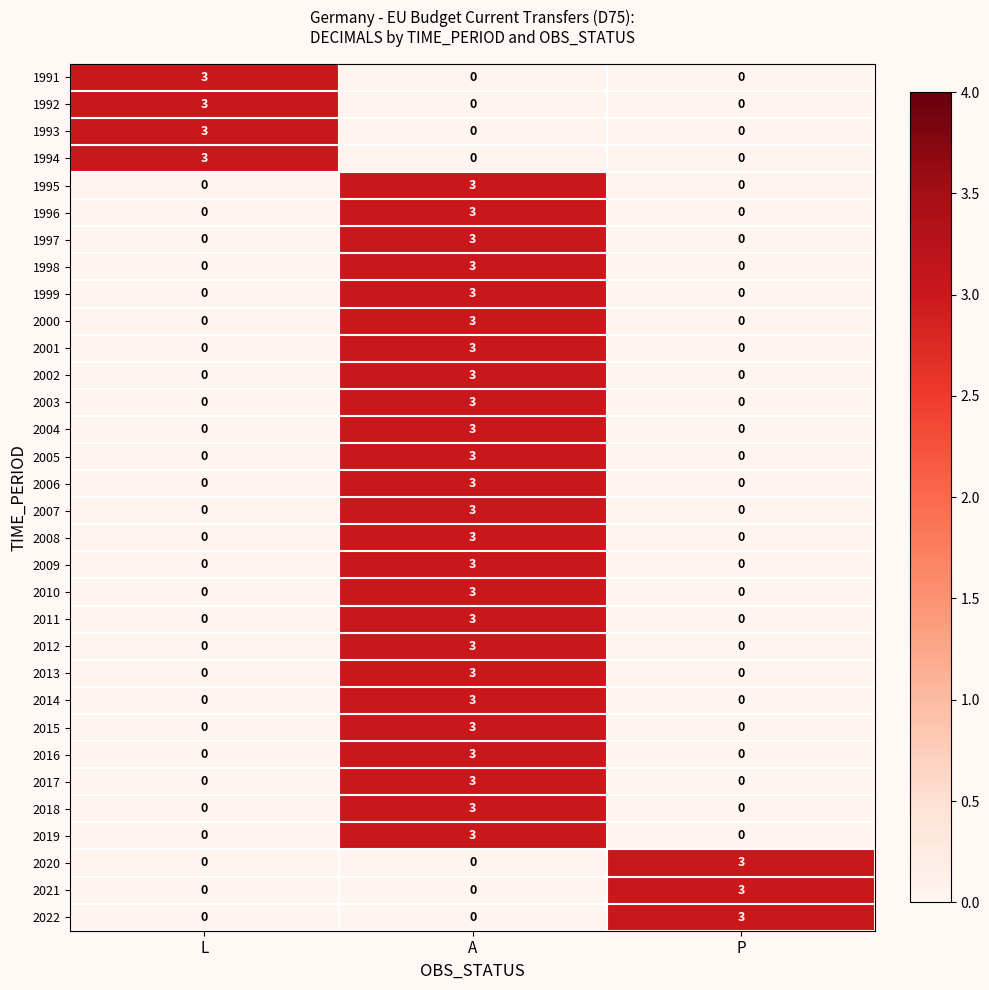

What is the maximum value for 2021?

3